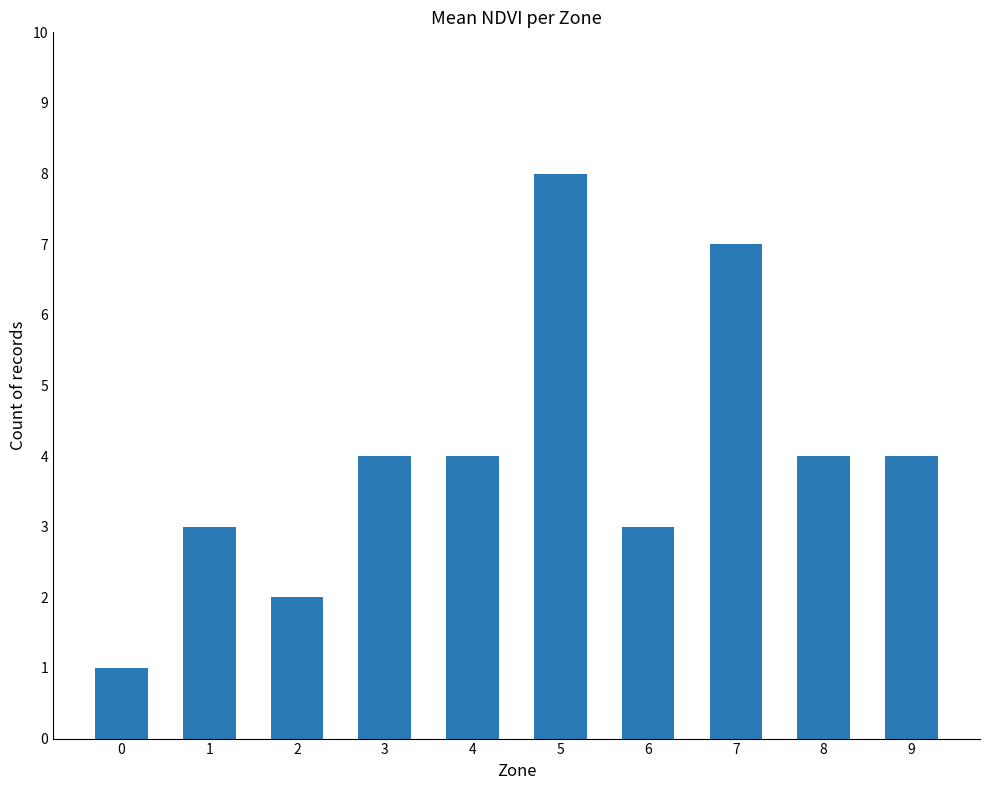

Count the number of categories in the chart.

10